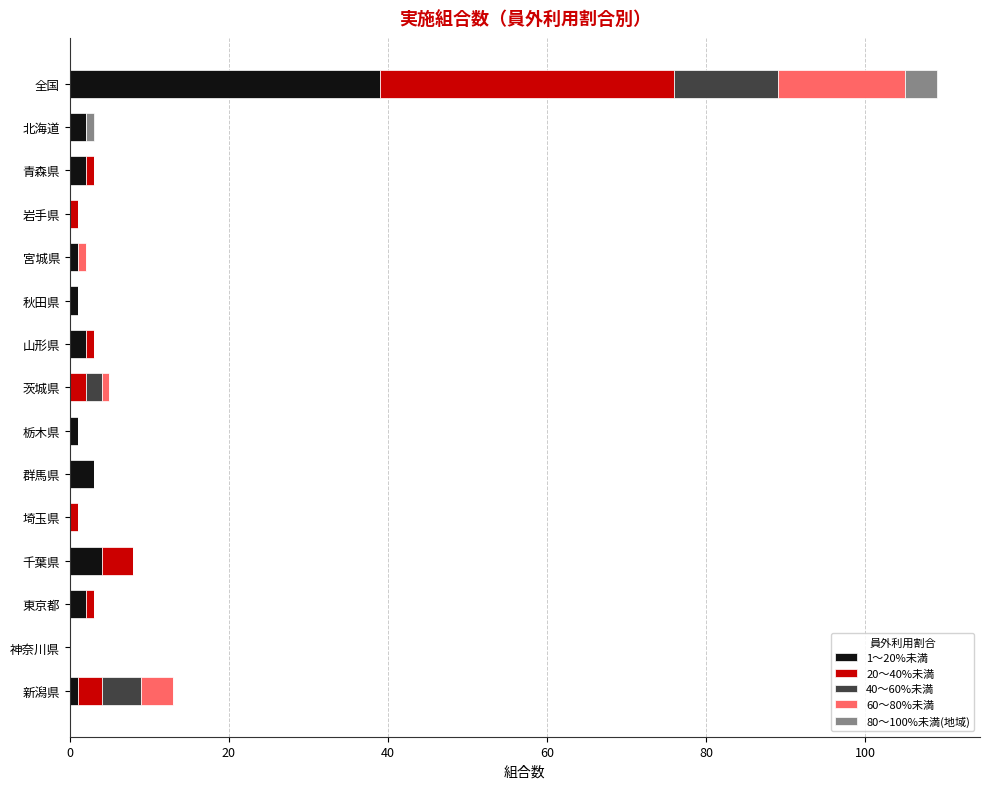

At which category is the sum across all series the highest?

全国